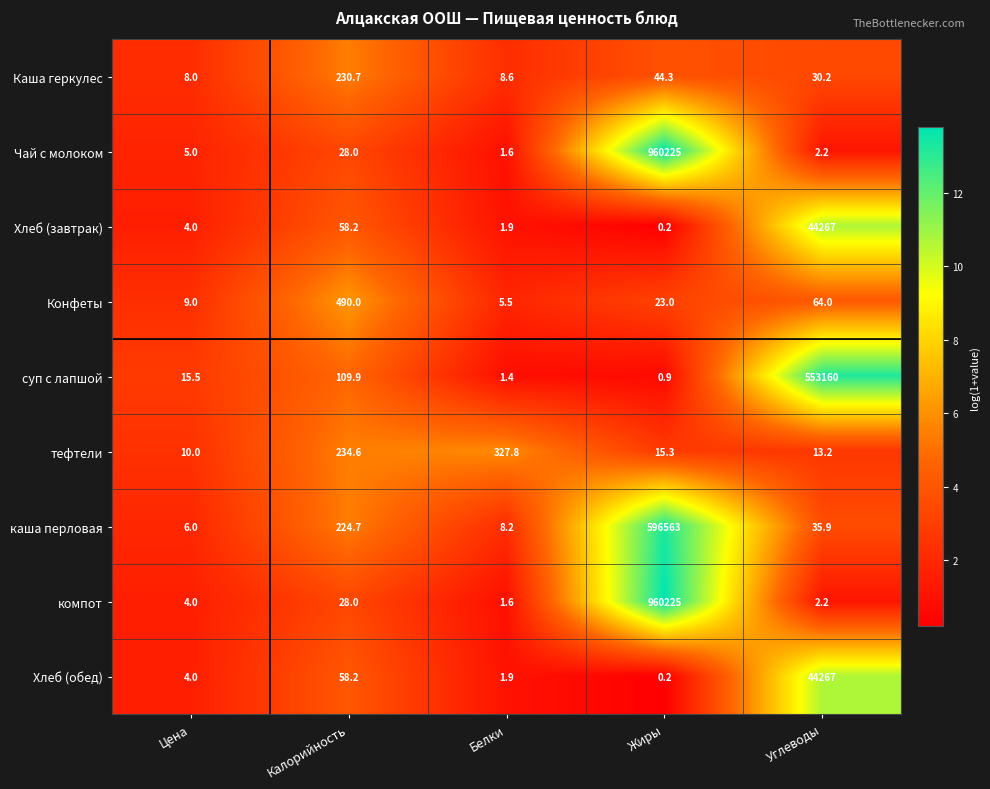

Read the суп с лапшой value at Калорийность.

109.9